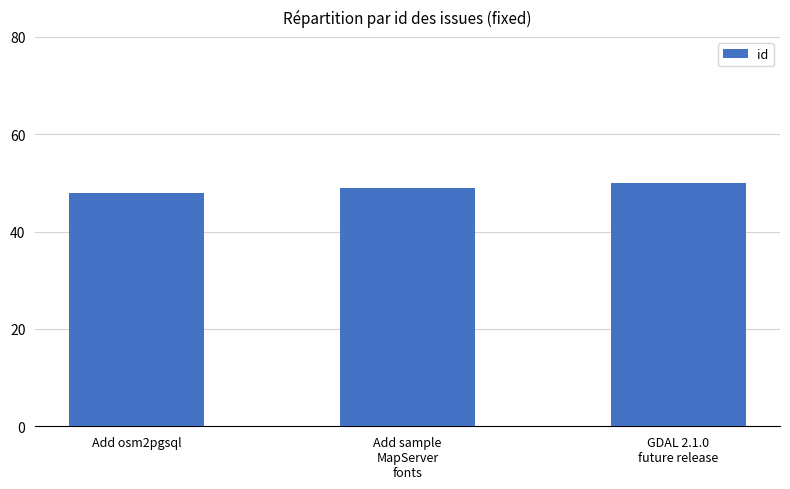

Approximately how many times larger is the value at Add osm2pgsql compared to GDAL 2.1.0
future release?

1.0